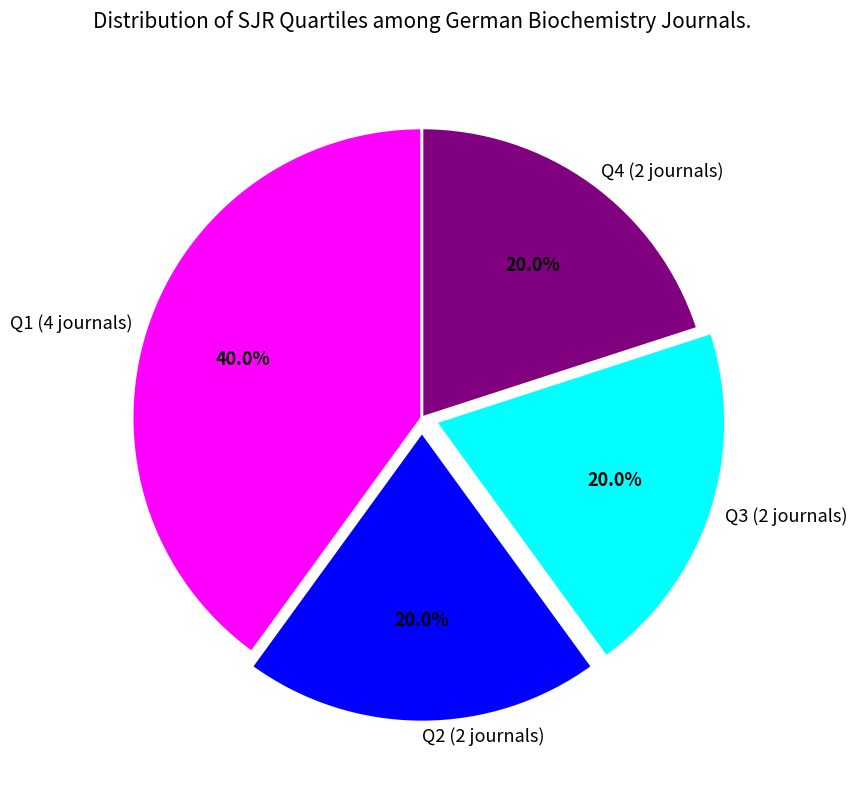

Between Q1 and Q4, which is larger?

Q1